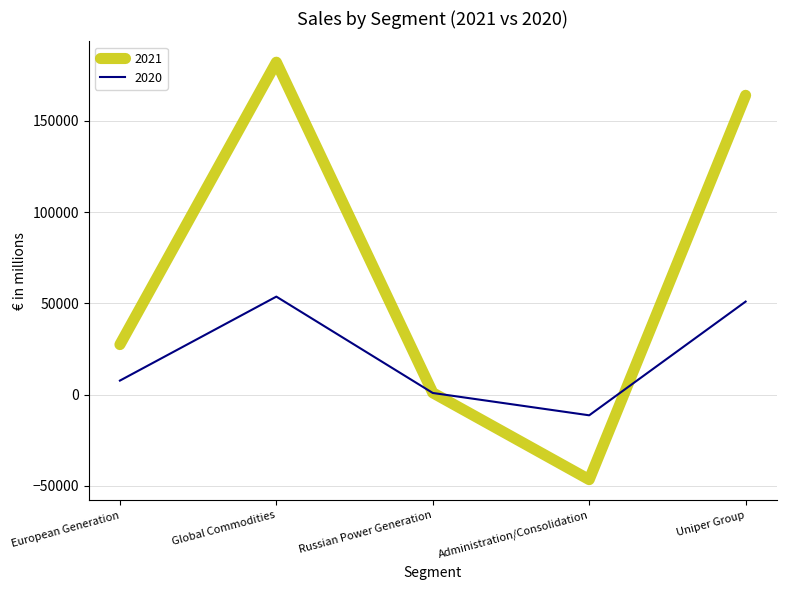

After their last crossing, which series has the higher values: 2020 or 2021?

2021